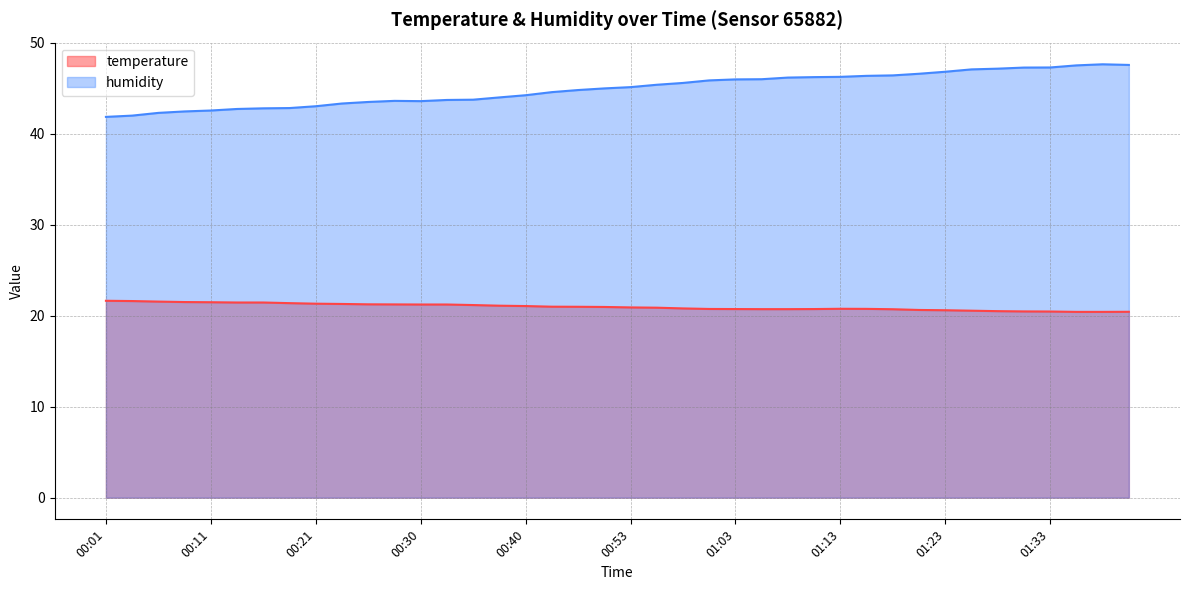

What is the maximum value shown in the chart?

47.6